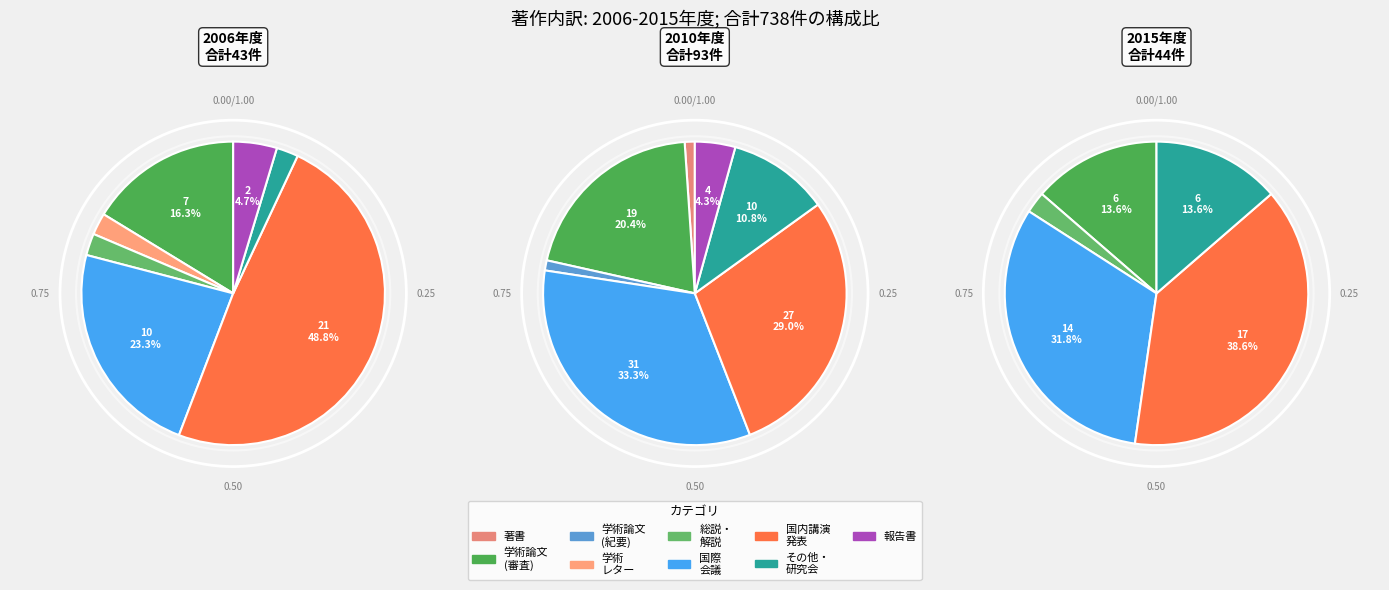

What is the change in value from 著作.学術論文 (審査論文) to 著作.国際会議?

+98